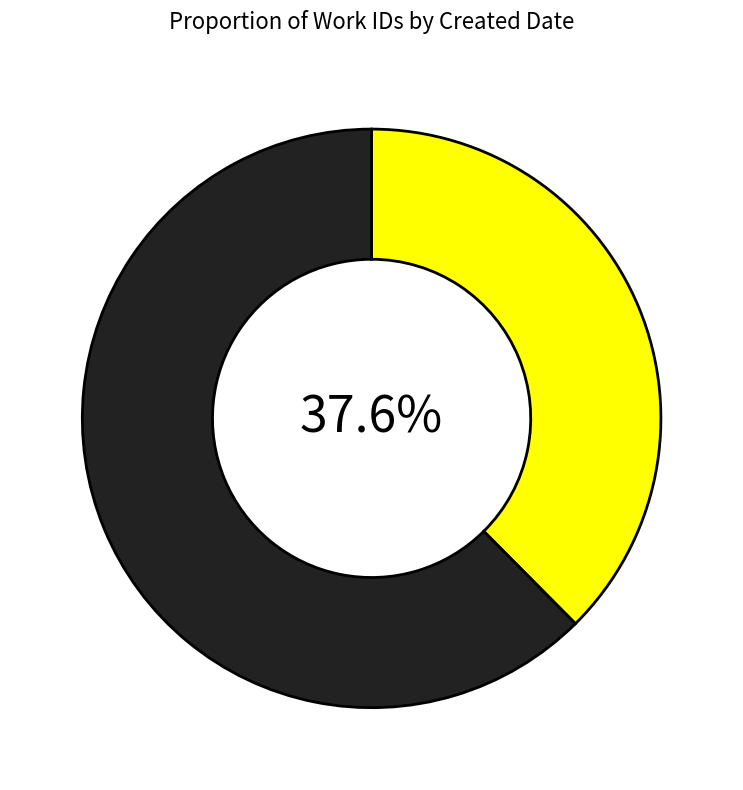

Is there a majority slice in this chart?

Yes